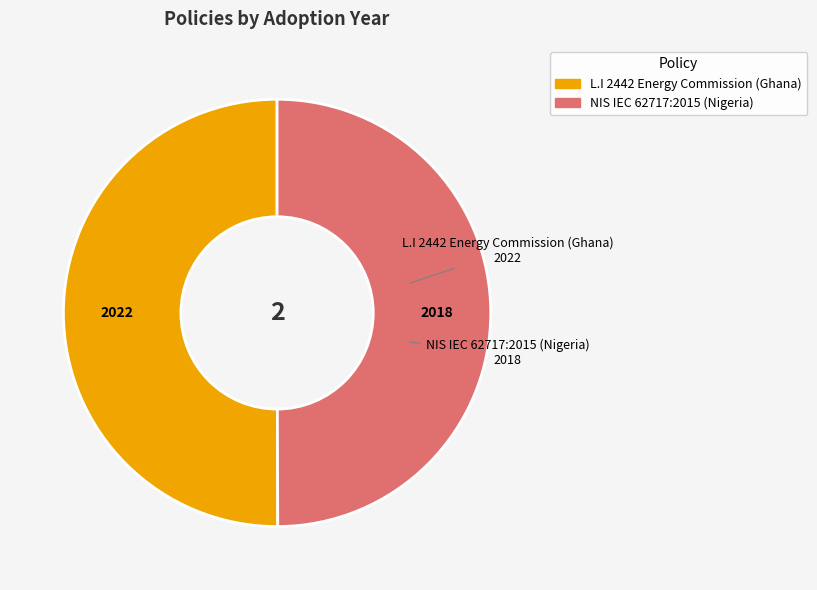

How many segments does this pie chart have?

2